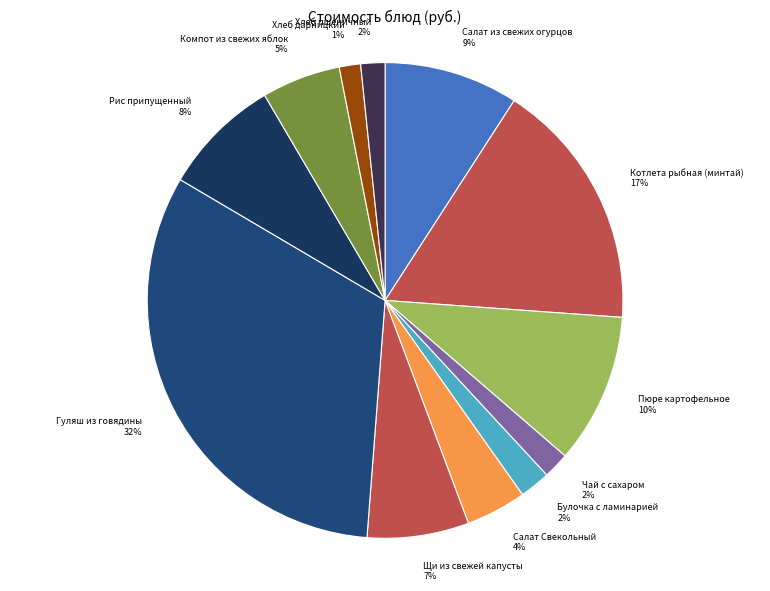

The Компот из свежих яблок slice represents 5% of the pie. True or false?

True